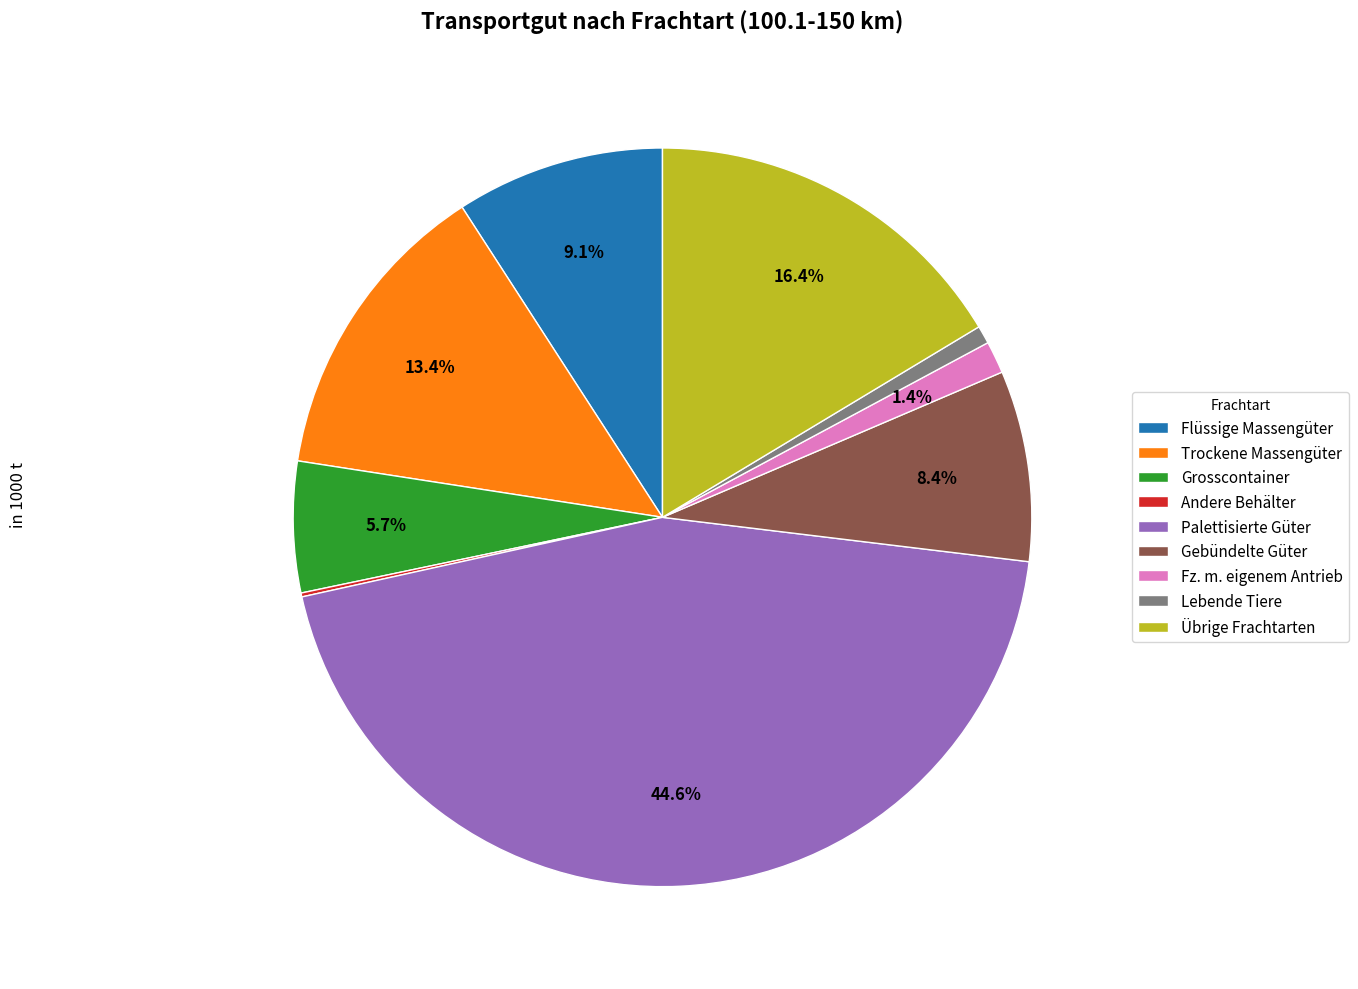

To the nearest percent, what is the average slice percentage?

11%